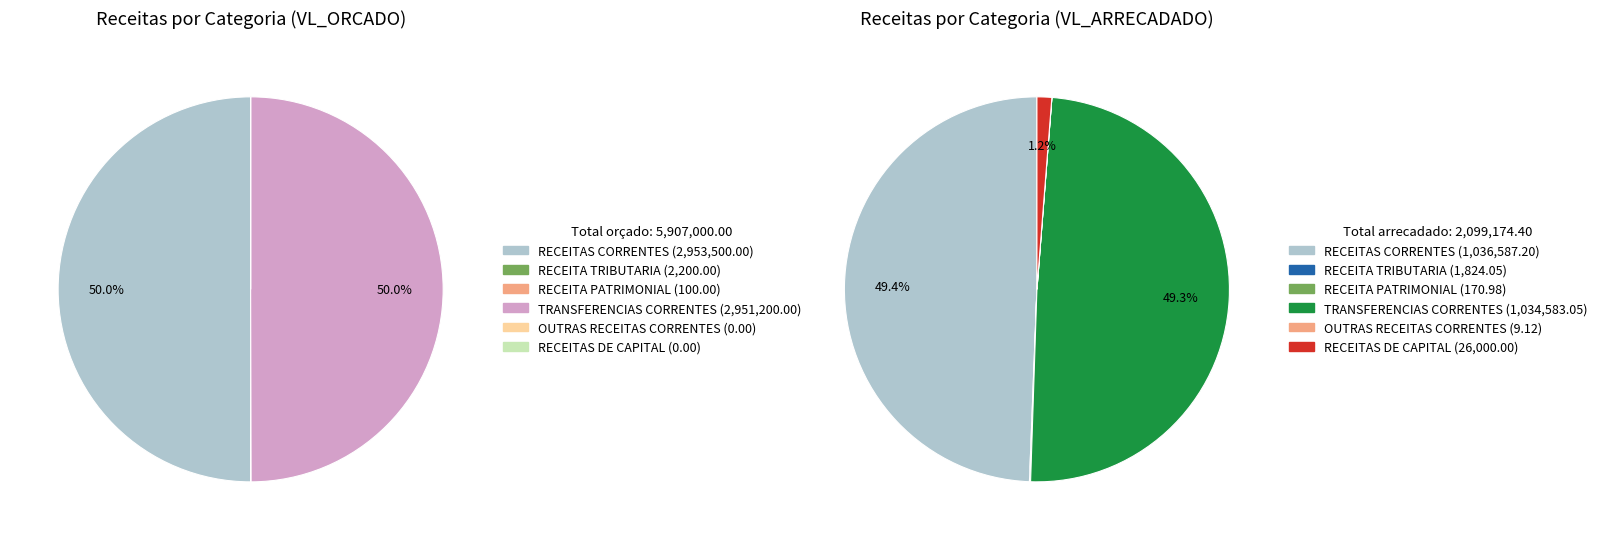

Is it true that RECEITAS DE CAPITAL is 13% of the pie?

False